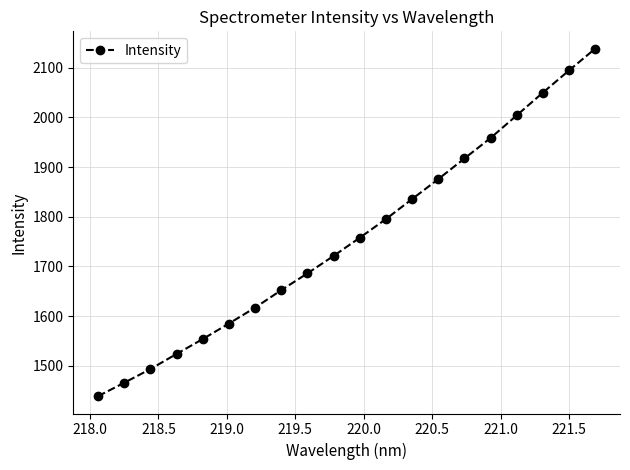

What is the greatest value displayed?

2138.4